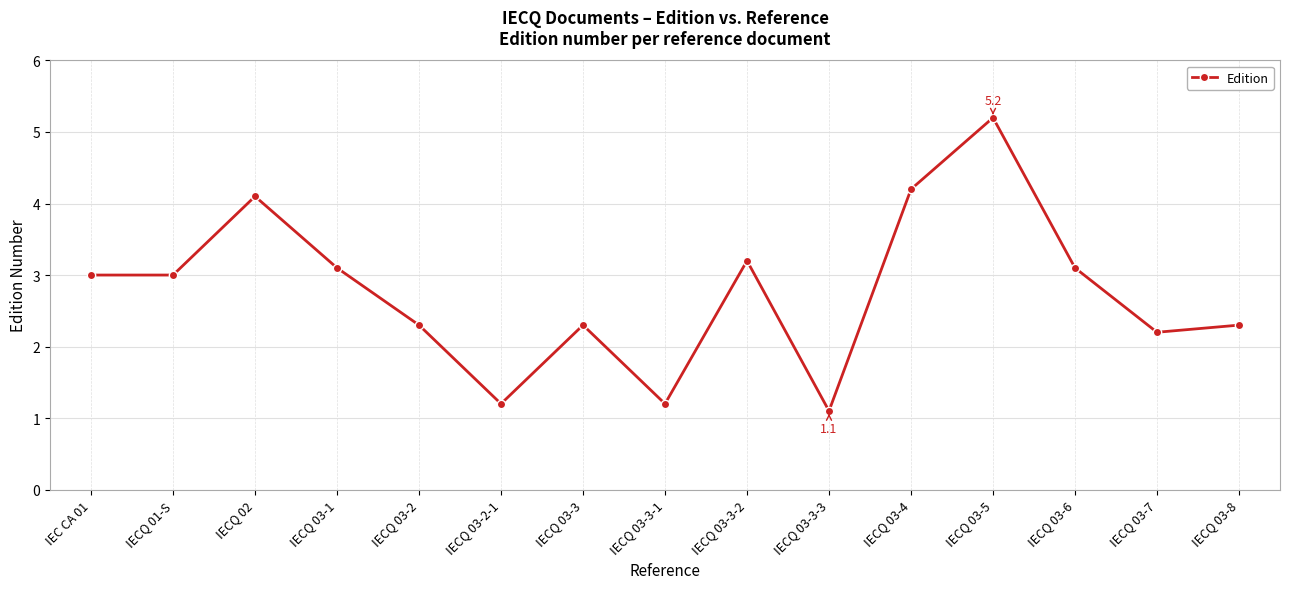

What is the difference between the maximum and minimum values?

4.1